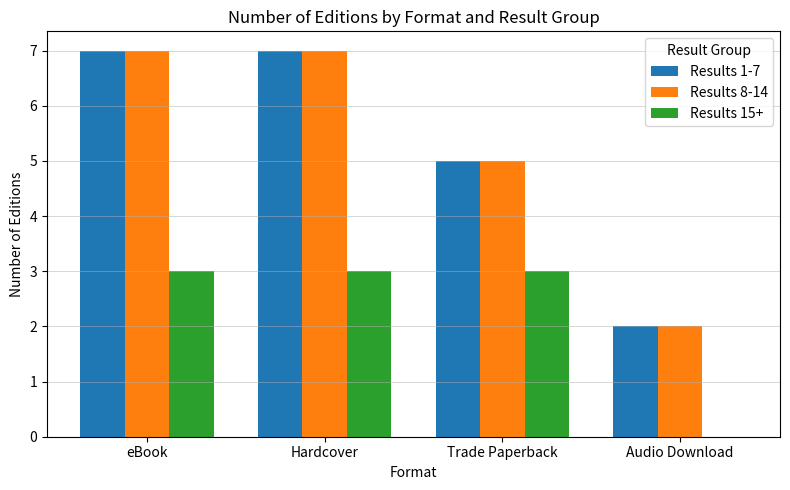

What is the maximum value for Results 8-14?

7